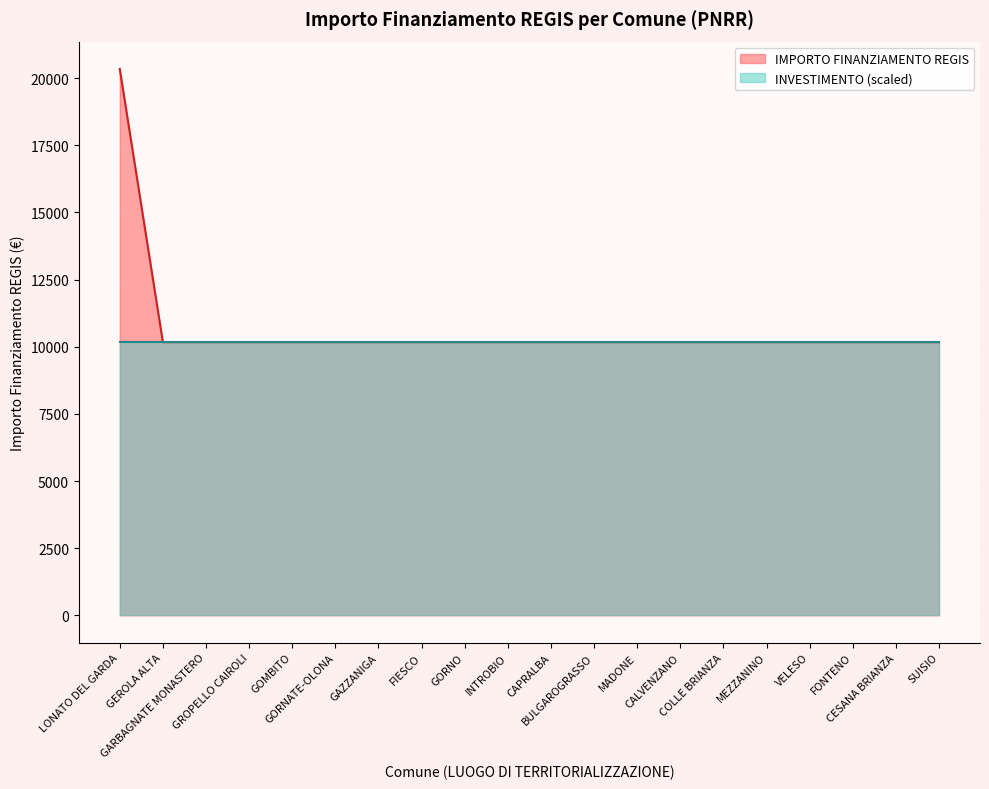

Reading left to right, list all the values displayed in this chart.

LONATO DEL GARDA=20344	GEROLA ALTA=10172	GARBAGNATE MONASTERO=10172	GROPELLO CAIROLI=10172	GOMBITO=10172	GORNATE-OLONA=10172	GAZZANIGA=10172	FIESCO=10172	GORNO=10172	INTROBIO=10172	CAPRALBA=10172	BULGAROGRASSO=10172	MADONE=10172	CALVENZANO=10172	COLLE BRIANZA=10172	MEZZANINO=10172	VELESO=10172	FONTENO=10172	CESANA BRIANZA=10172	SUISIO=10172